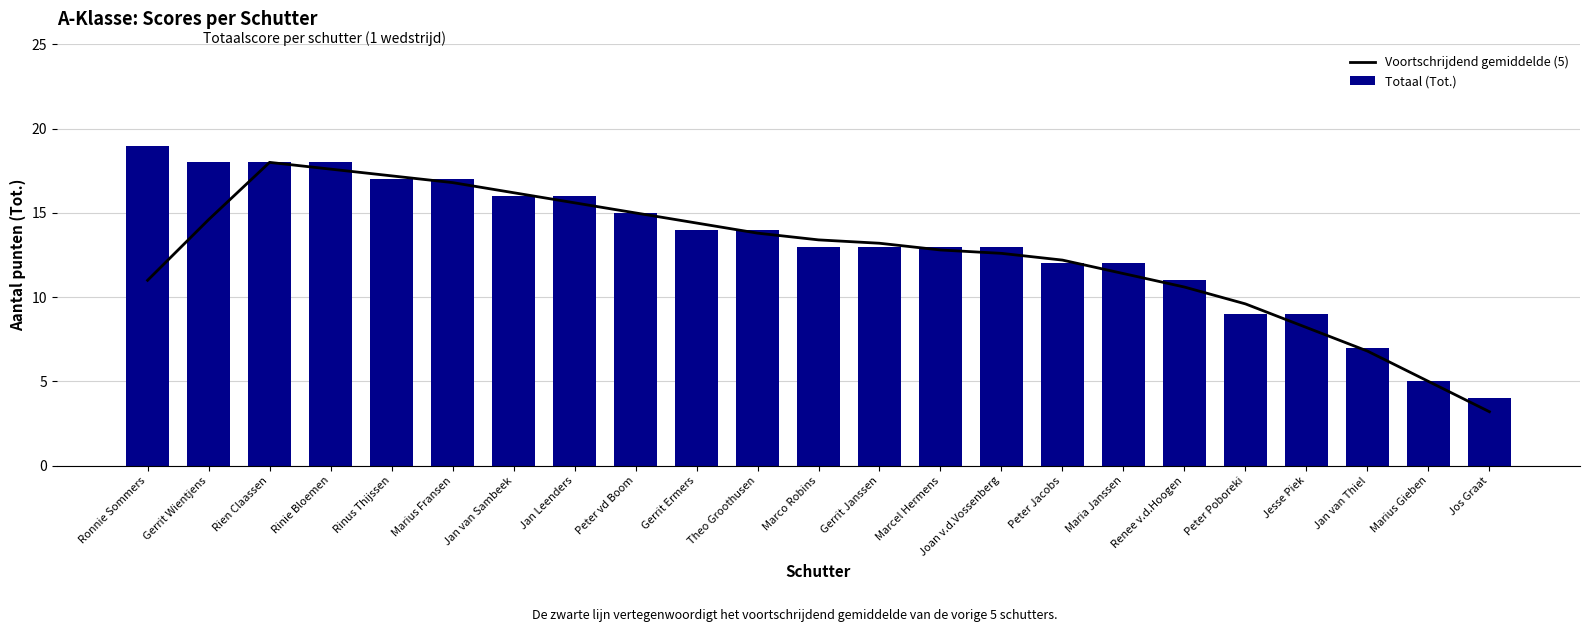

The Totaal (Tot.) series shows 18.0 at Rien Claassen. True or false?

True